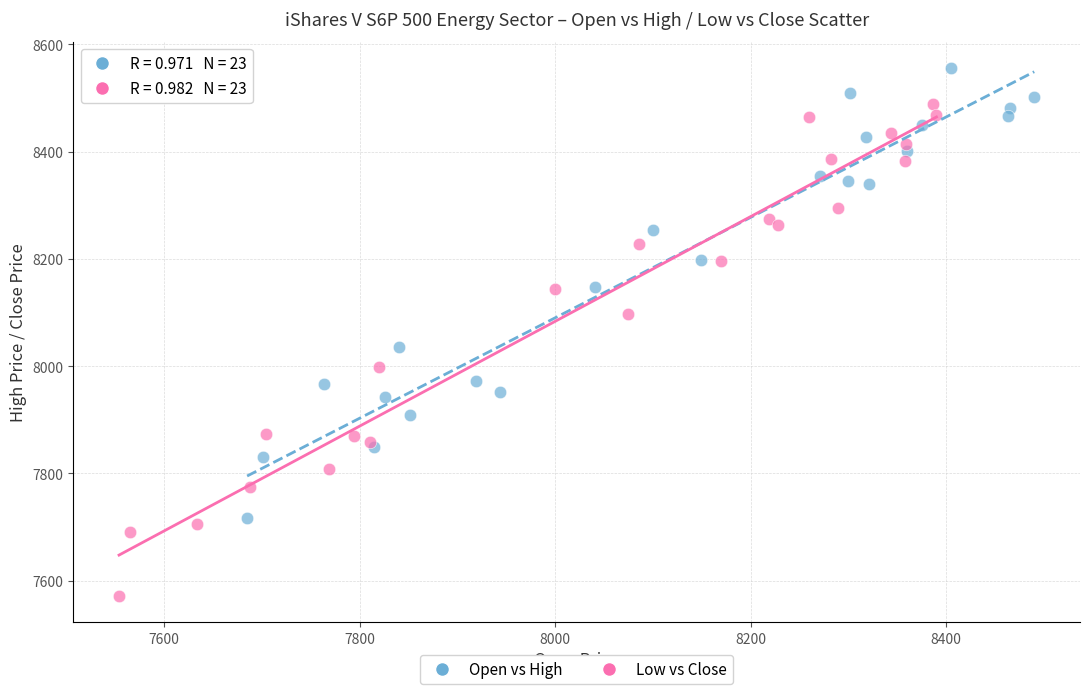

What are all the series names shown in the legend?

Open vs High, Low vs Close